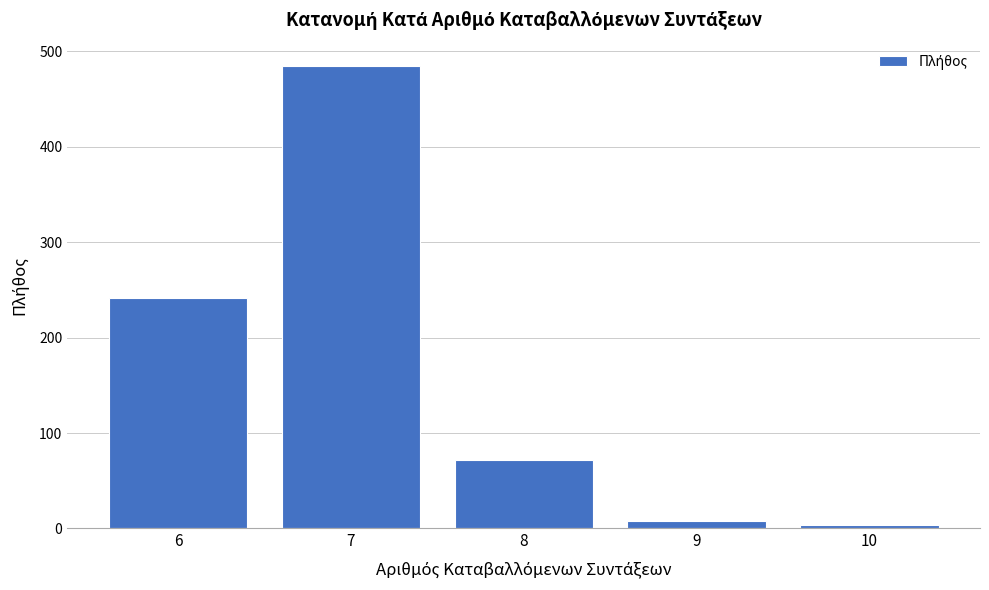

Reading right to left, extract all data points from this chart.

10=4	9=8	8=72	7=485	6=242